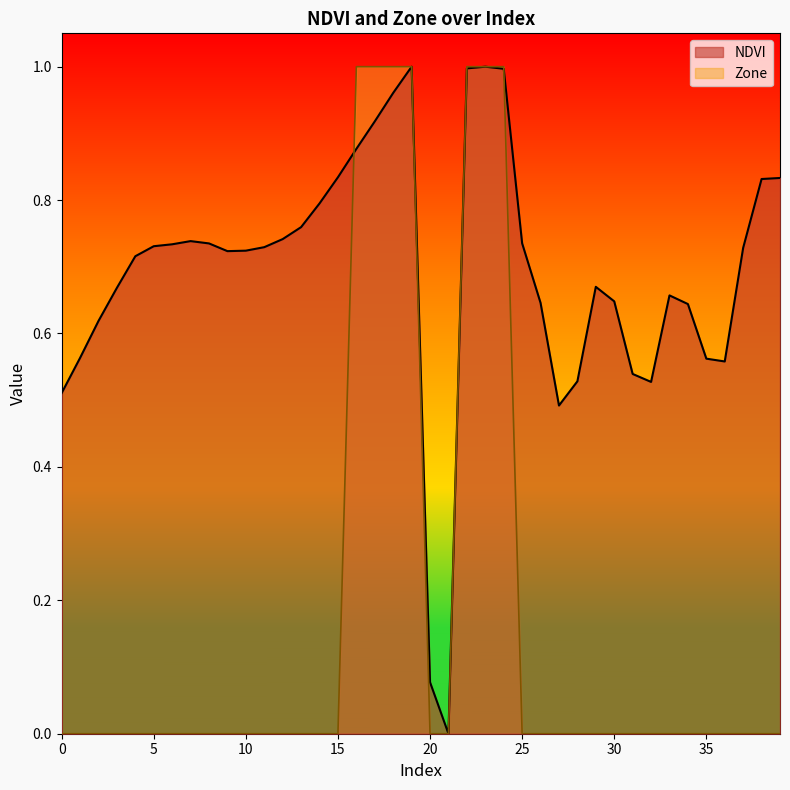

What is the difference between the maximum and minimum values in the Zone series?

1.0